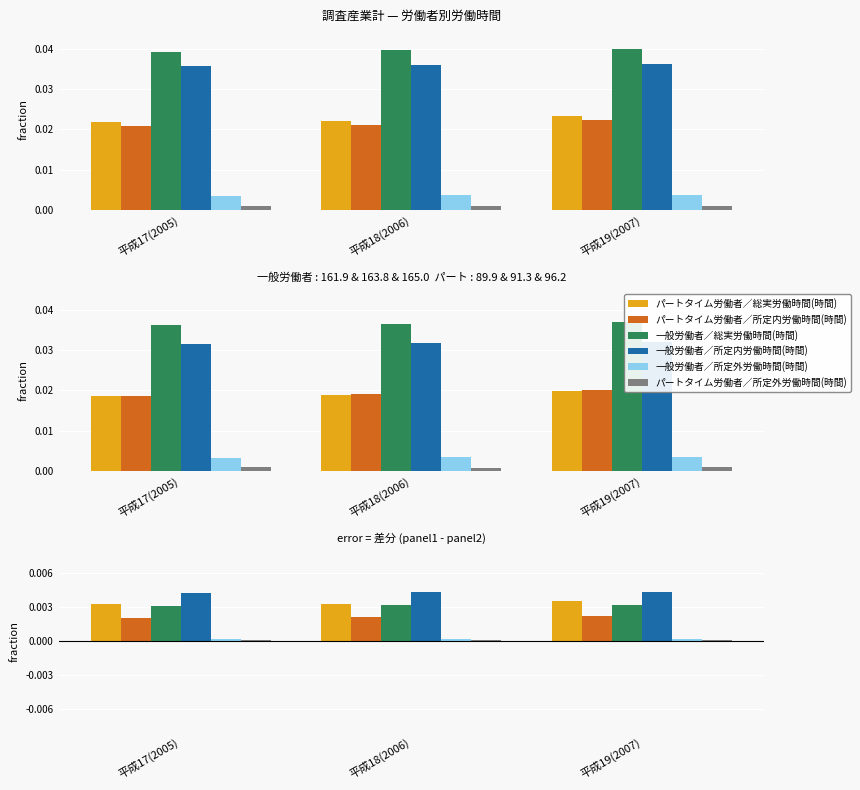

Count the number of categories in the chart.

3